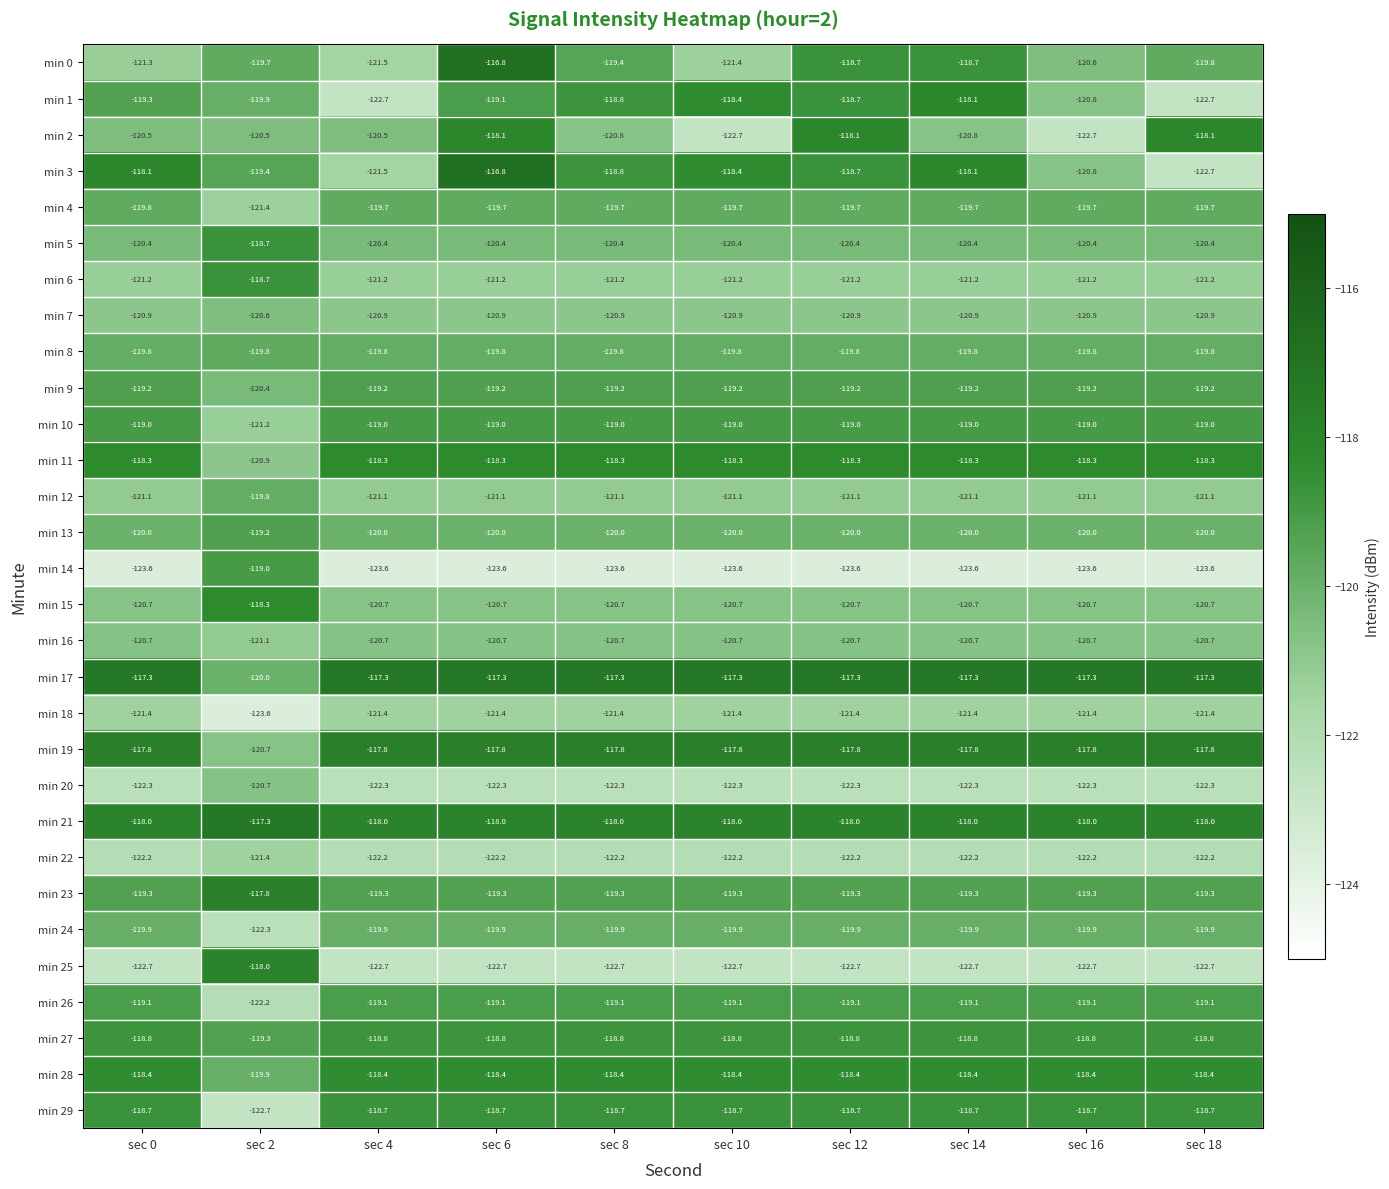

The min 2 series shows -120.8 at sec 14. True or false?

True